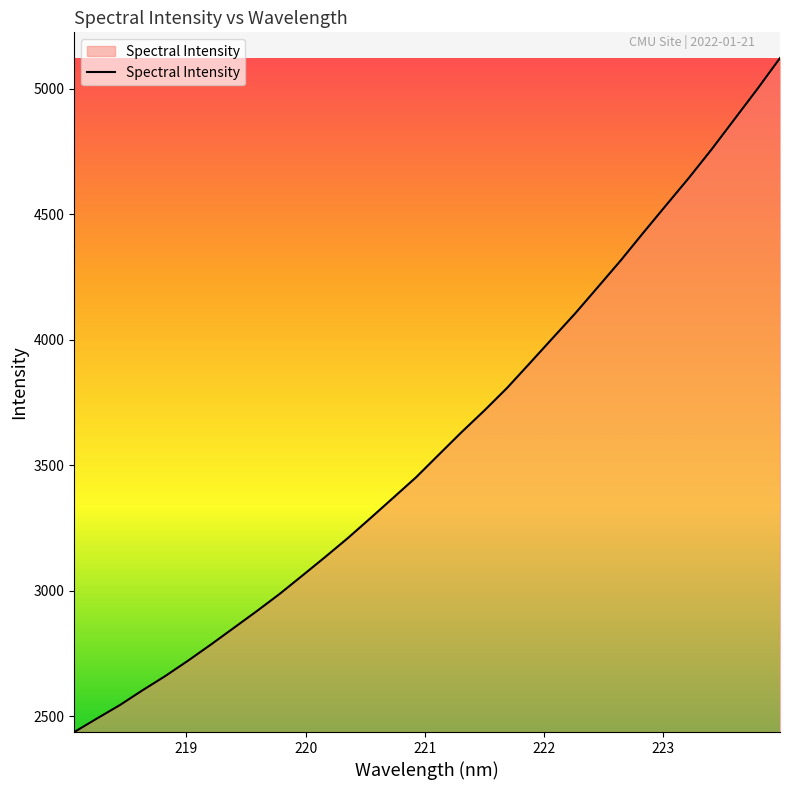

What is the greatest value displayed?

5121.8